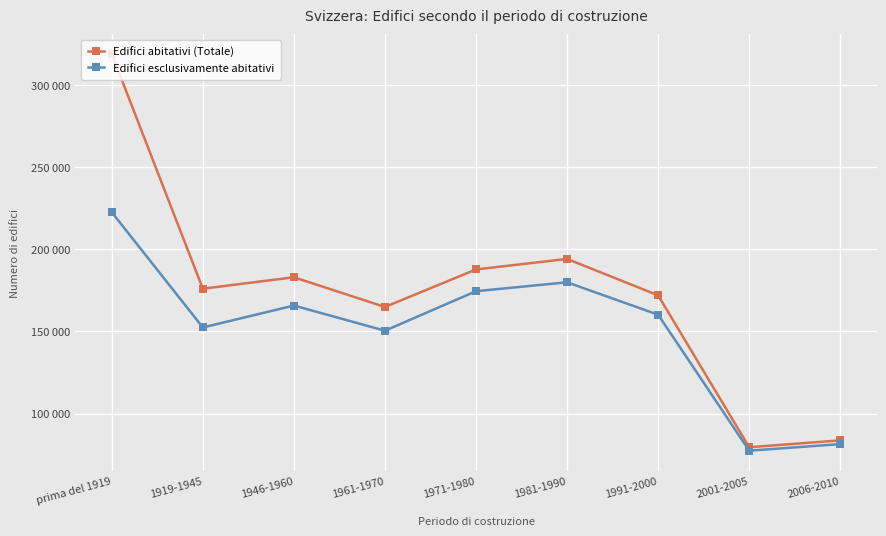

True or false: Edifici esclusivamente abitativi and Edifici abitativi (Totale) intersect in this chart.

False